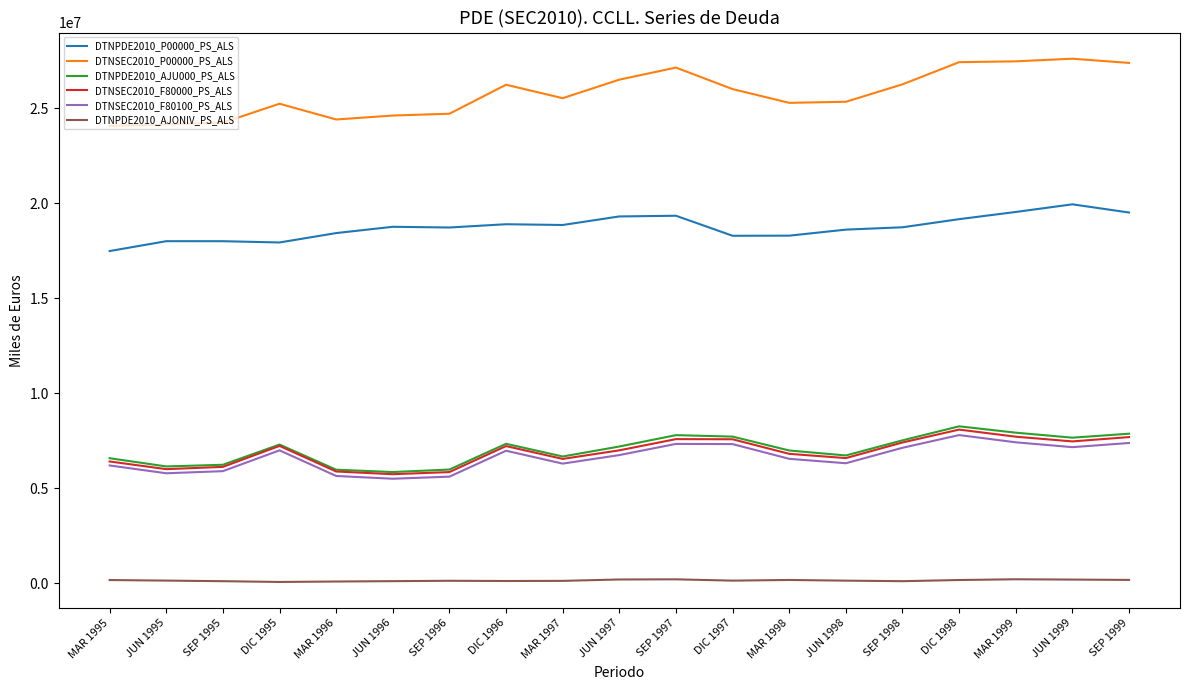

At which label does DTNPDE2010_P00000_PS_ALS reach its peak?

JUN 1999